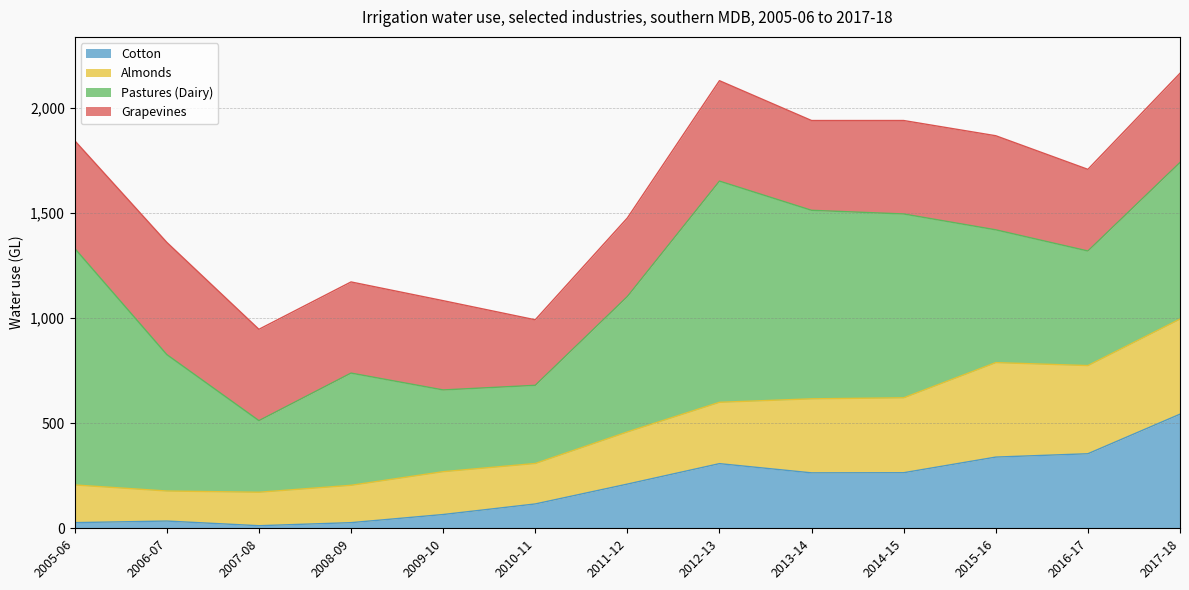

Read the Cotton value at 2007-08.

12.3